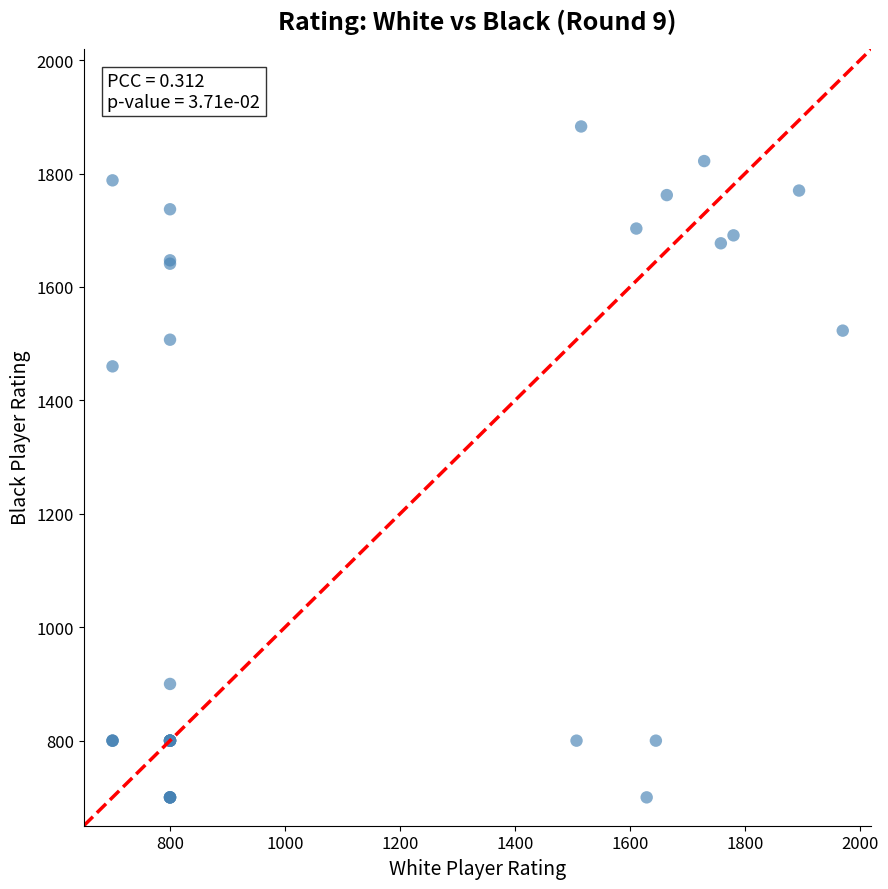

What Y value in the scatter plot is closest to 1291?

1460